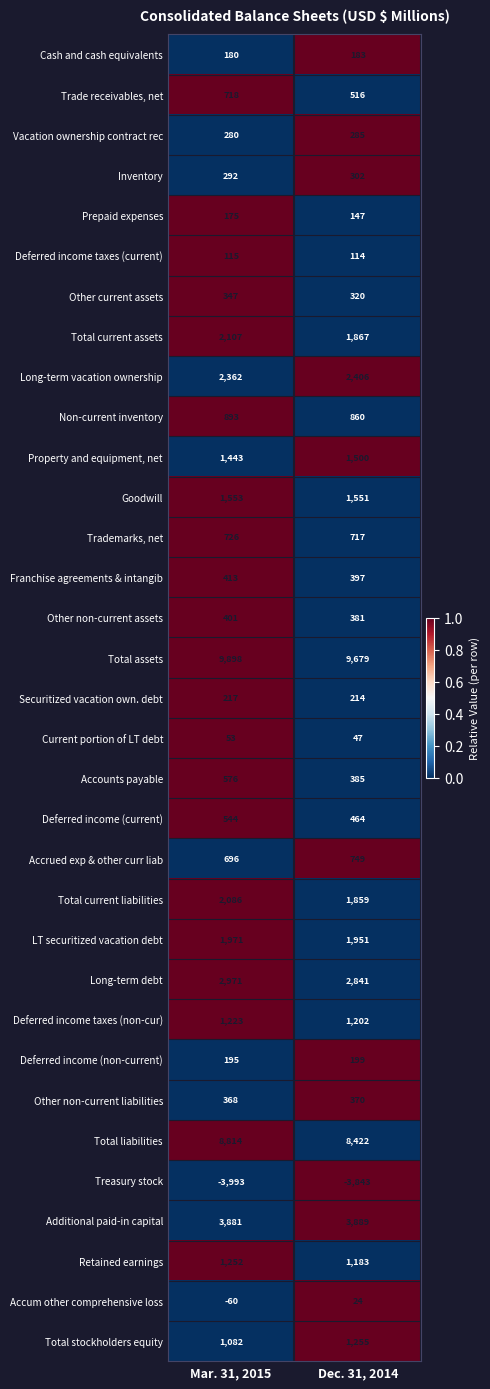

Between Mar. 31, 2015 and Dec. 31, 2014, which series saw the biggest shift?

Total liabilities